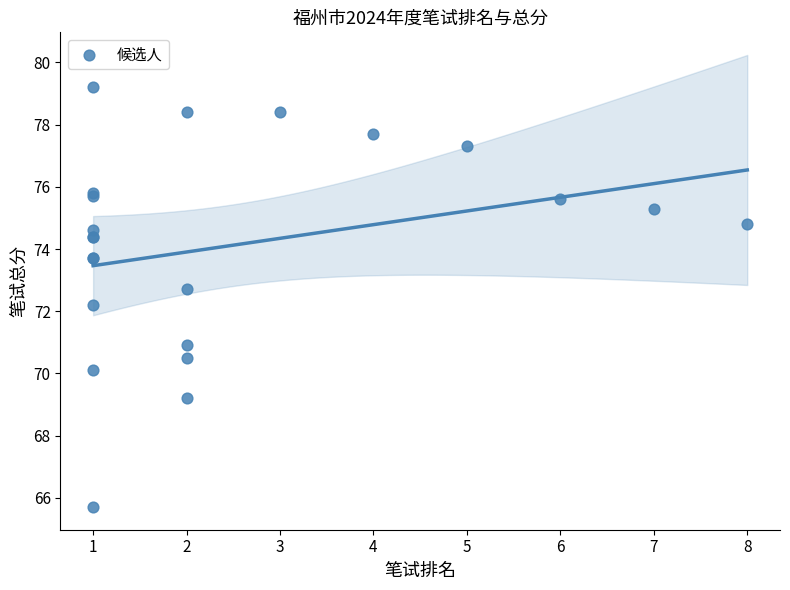

What Y value in the scatter plot is closest to 72?

72.2